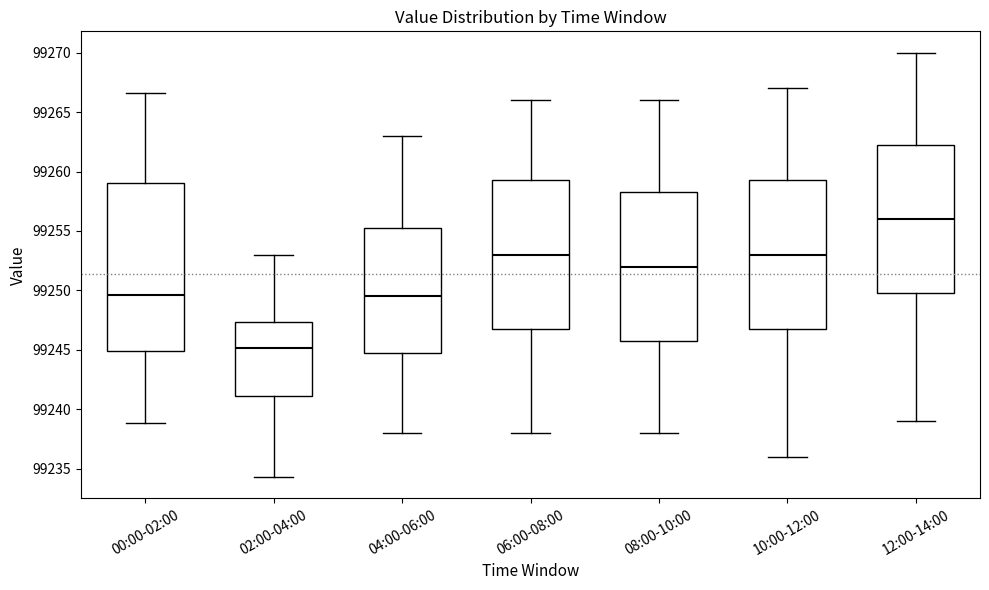

Where is the lower edge of the box for 12:00-14:00 on the y-axis? The values are not printed on the chart, so give them approximately, as read against the axis.

99250.0